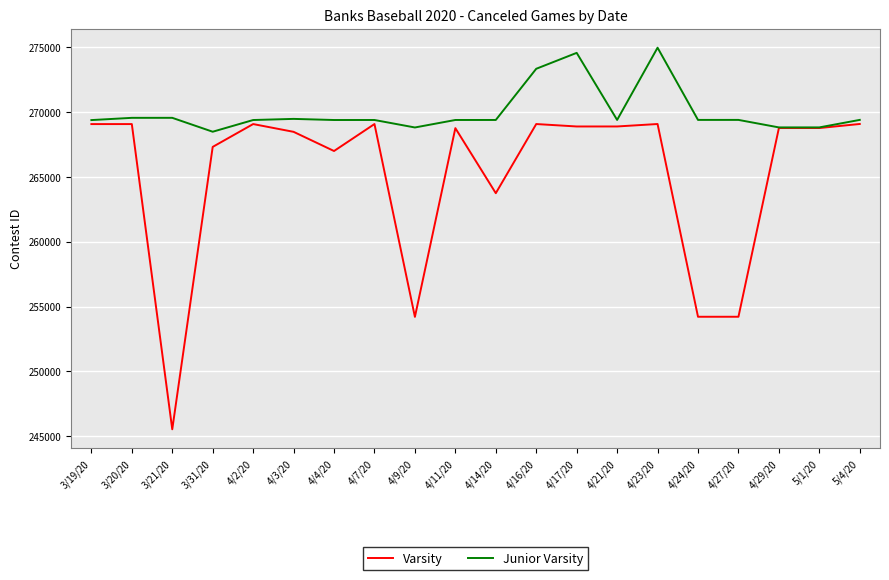

Which series changed the most between 3/21/20 and 4/7/20?

Varsity